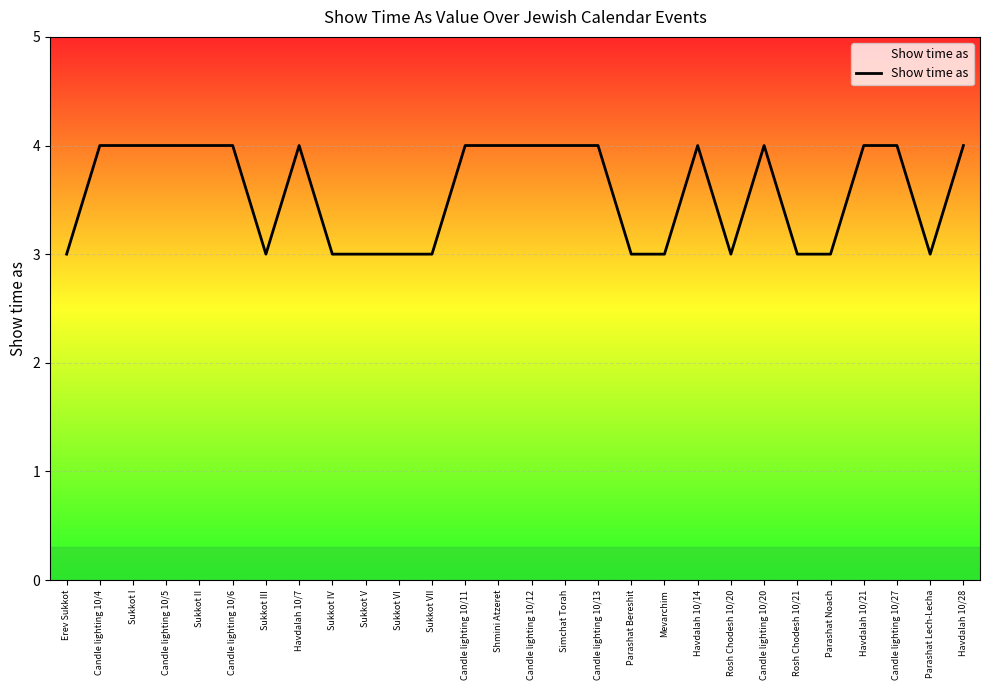

How many lines are shown in the chart?

1